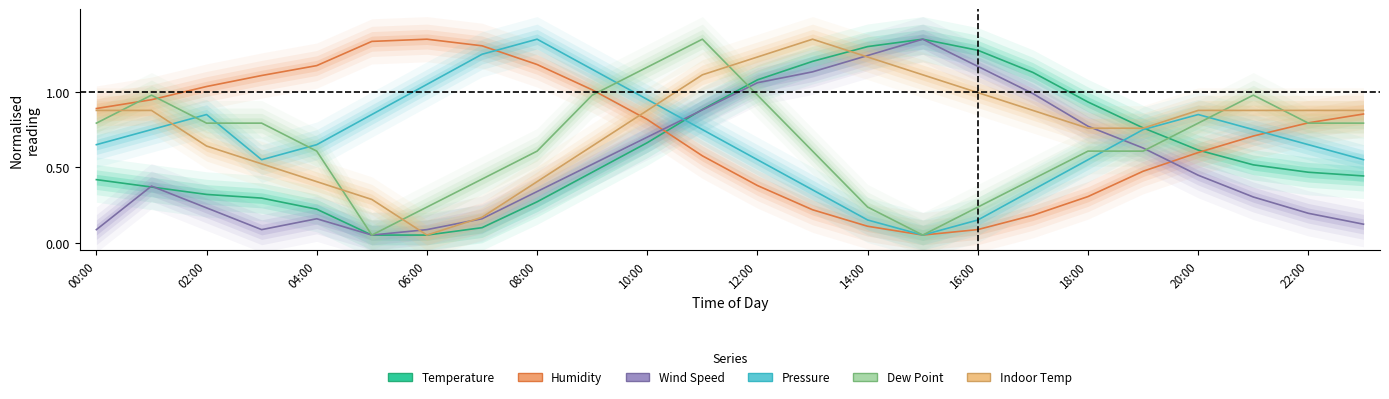

The value of Wind Speed at 02:00 is 0.3. True or false?

False